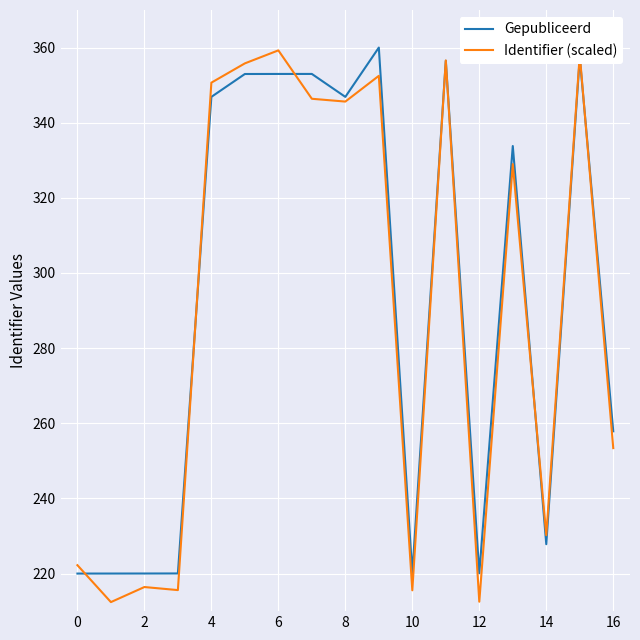

Count the number of data series in this chart.

2